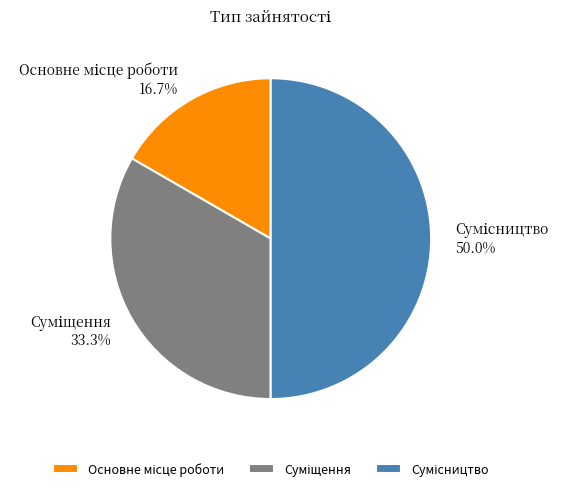

Count the number of slices in the pie.

3